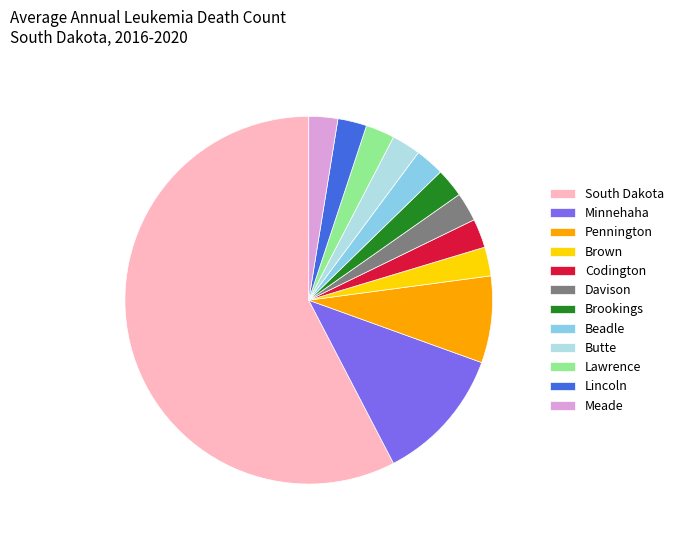

Which category has the biggest portion of the pie?

South Dakota